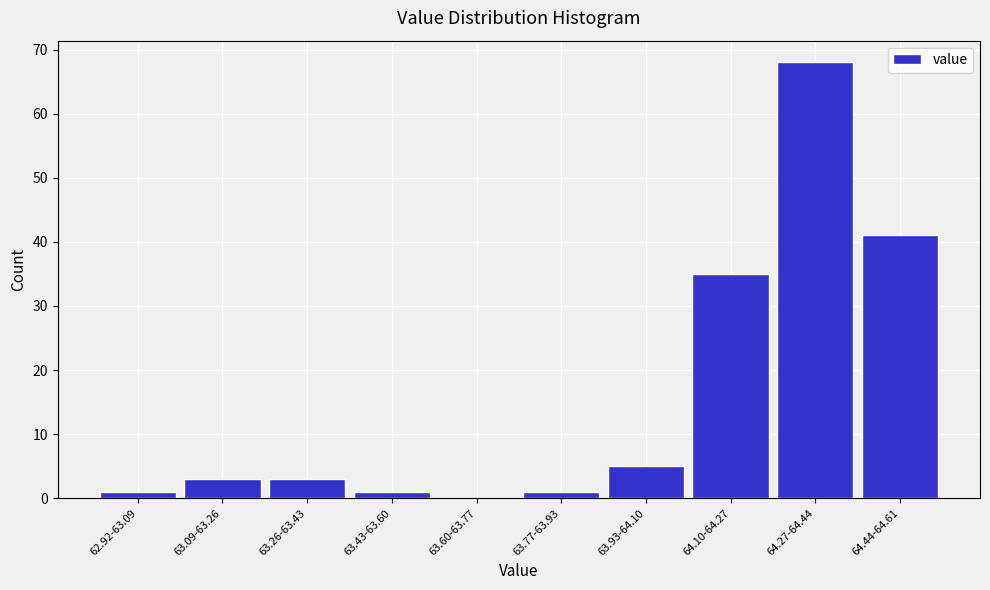

Reading left to right, list all the values displayed in this chart.

62.92-63.09=1	63.09-63.26=3	63.26-63.43=3	63.43-63.60=1	63.60-63.77=0	63.77-63.93=1	63.93-64.10=5	64.10-64.27=35	64.27-64.44=68	64.44-64.61=41